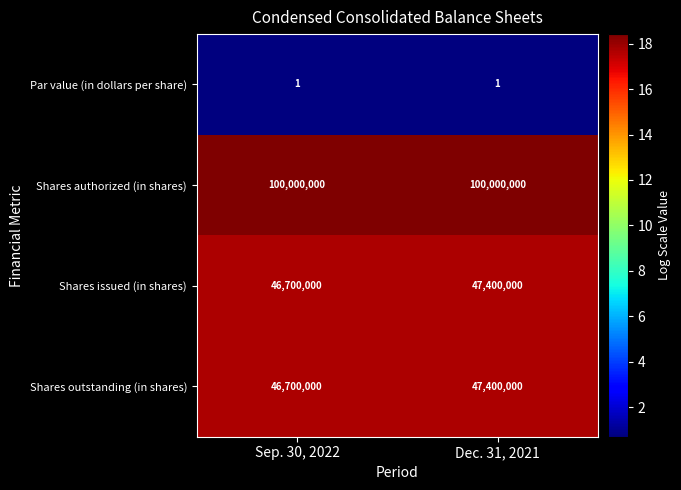

What is the maximum value for Shares outstanding (in shares)?

47400000